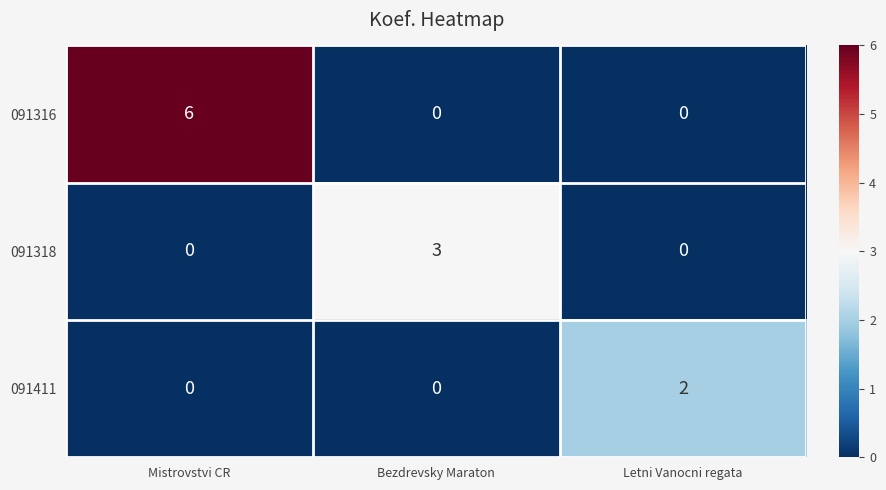

Which series has the widest spread of values?

091316